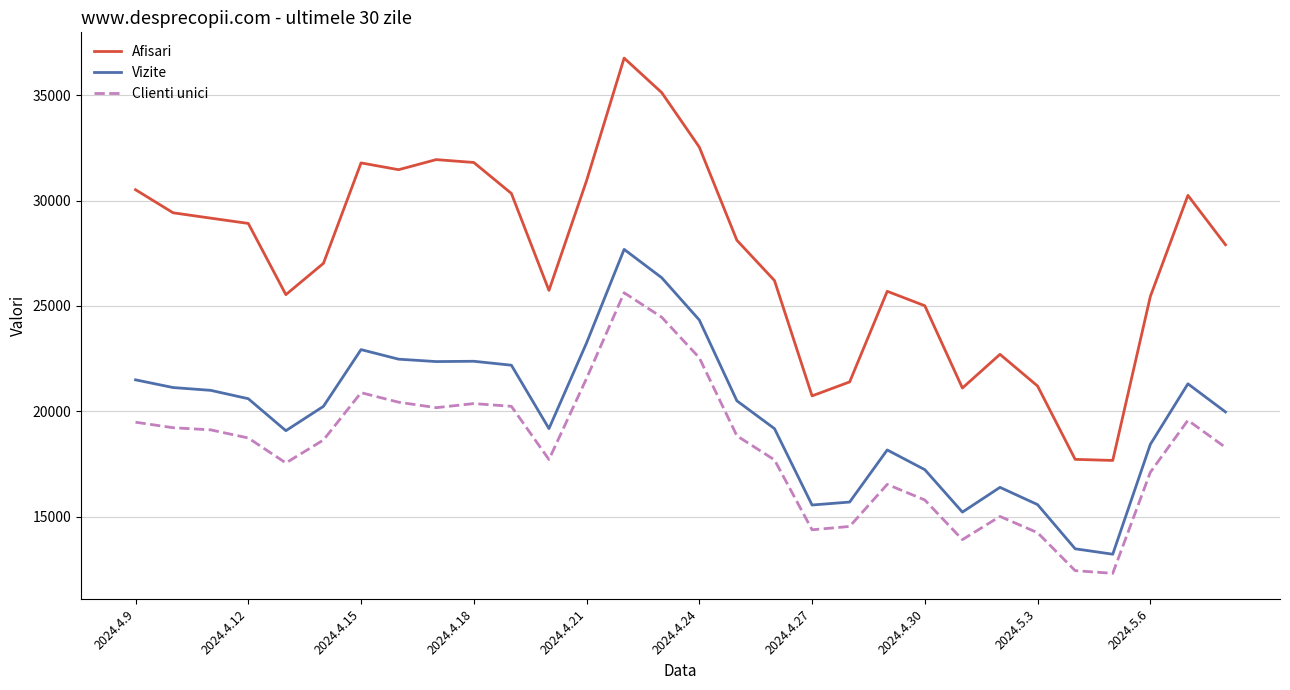

Which series has the largest range (max minus min)?

Afisari